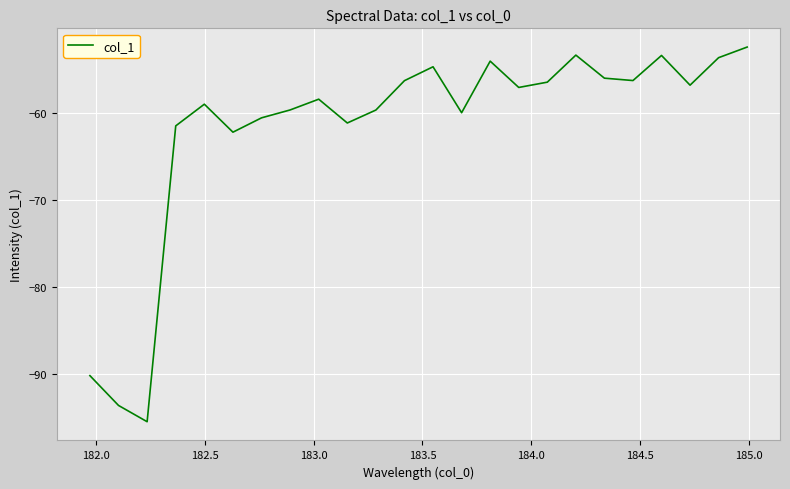

True or false: there are more than 2 points higher than both neighbors.

True